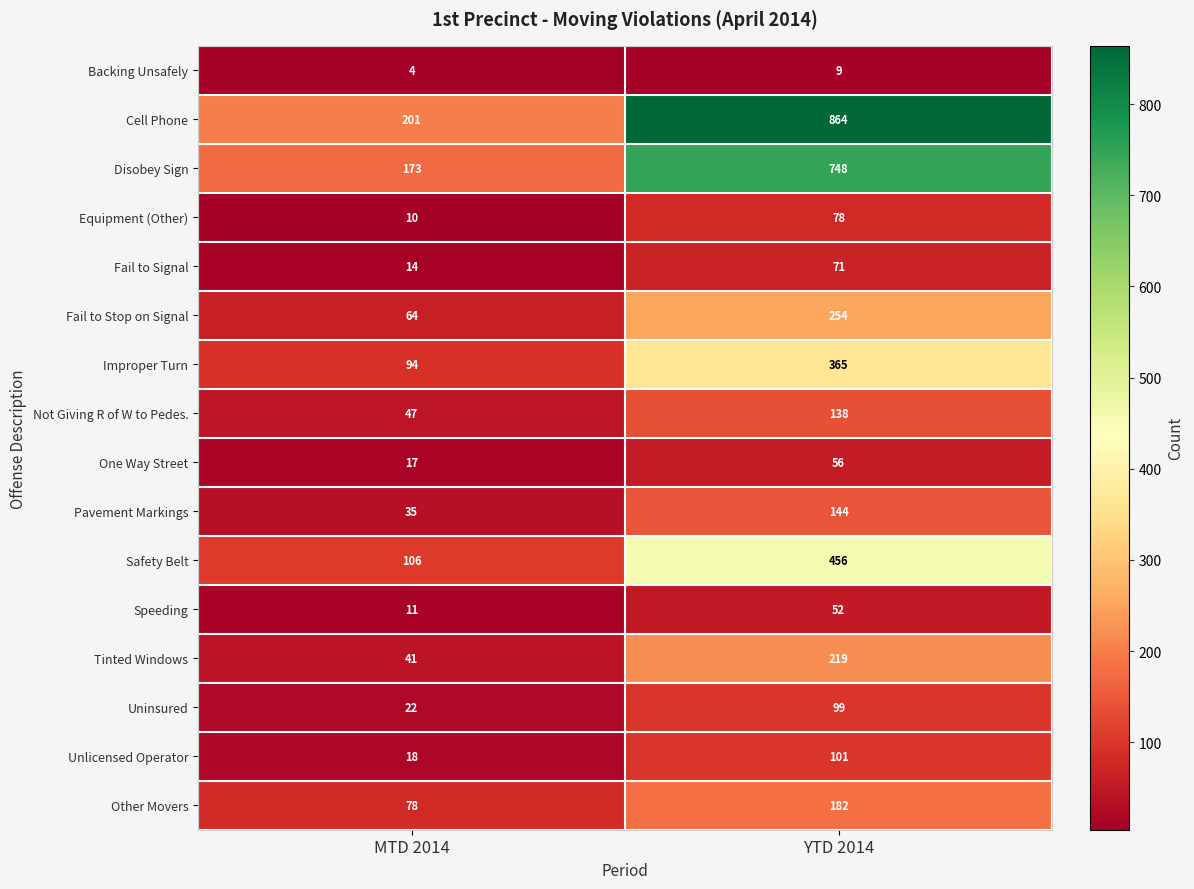

Which series has the widest spread of values?

Cell Phone